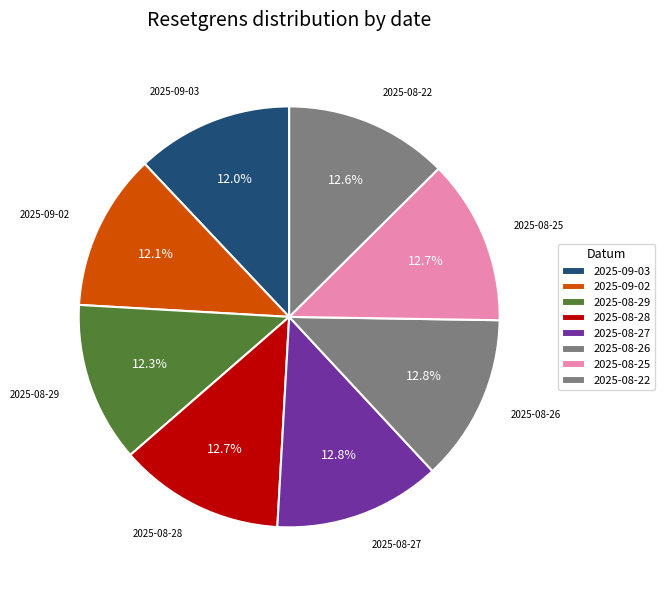

Count the number of slices in the pie.

8